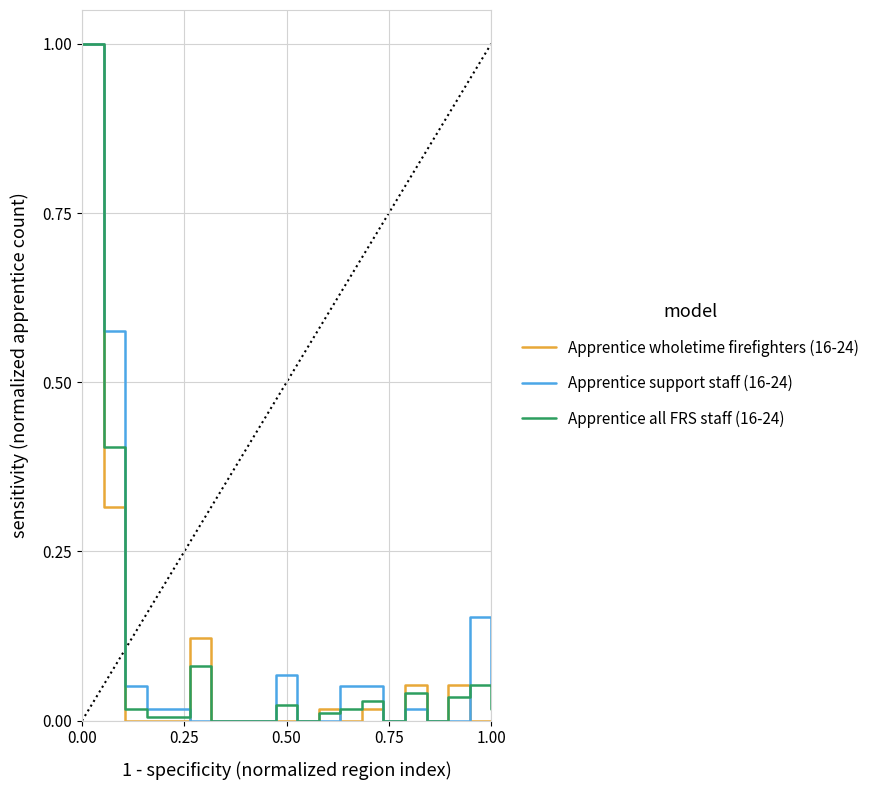

Is it true that Apprentice wholetime firefighters (16-24) equals -0.6 at 1.00?

False